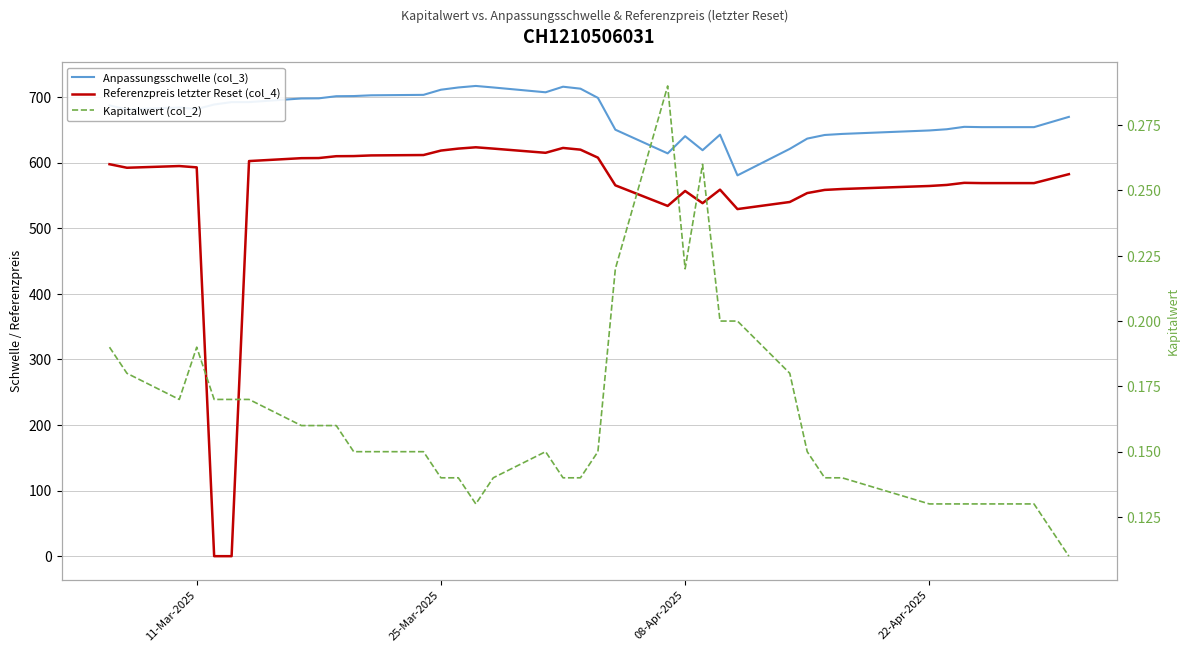

True or false: Kapitalwert (col_2) and Anpassungsschwelle (col_3) cross at least once.

False